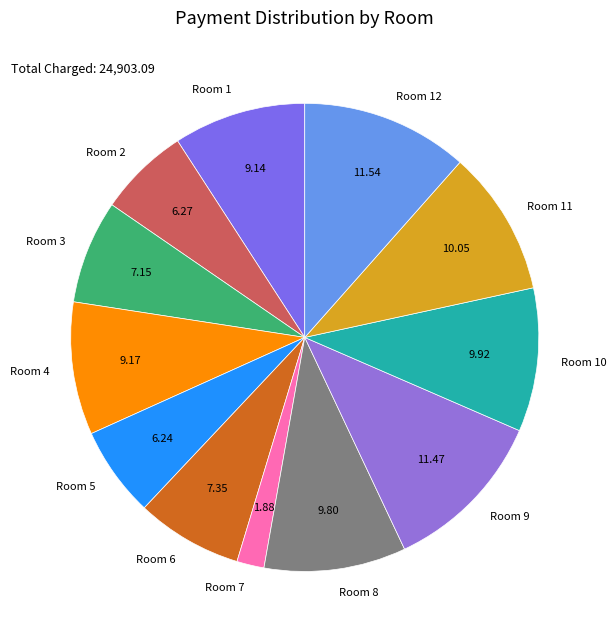

Is there any slice that represents more than half of the pie?

No